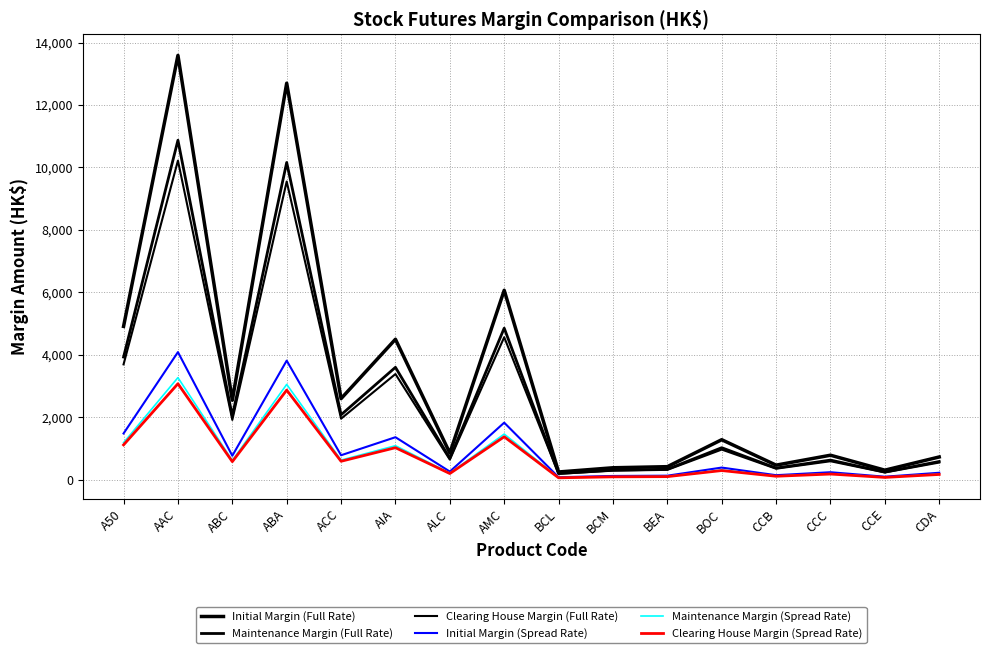

The value of Initial Margin (Spread Rate) at BOC is 532. True or false?

False